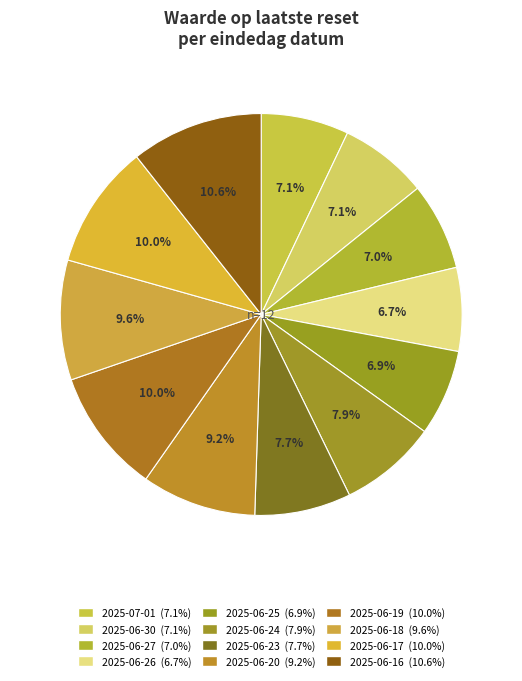

Rank the categories by value from highest to lowest.

2025-06-16, 2025-06-19, 2025-06-17, 2025-06-18, 2025-06-20, 2025-06-24, 2025-06-23, 2025-06-30, 2025-07-01, 2025-06-27, 2025-06-25, 2025-06-26